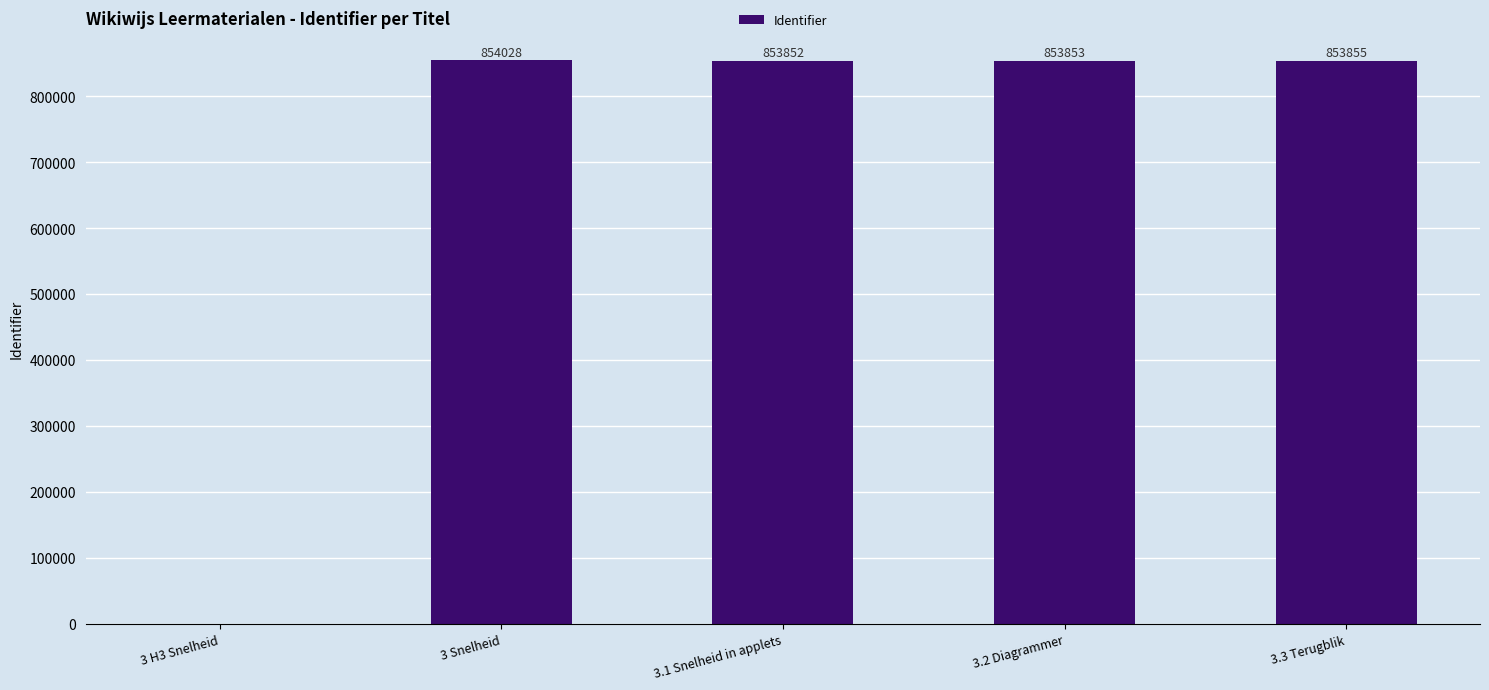

What is the maximum value shown in the chart?

854028